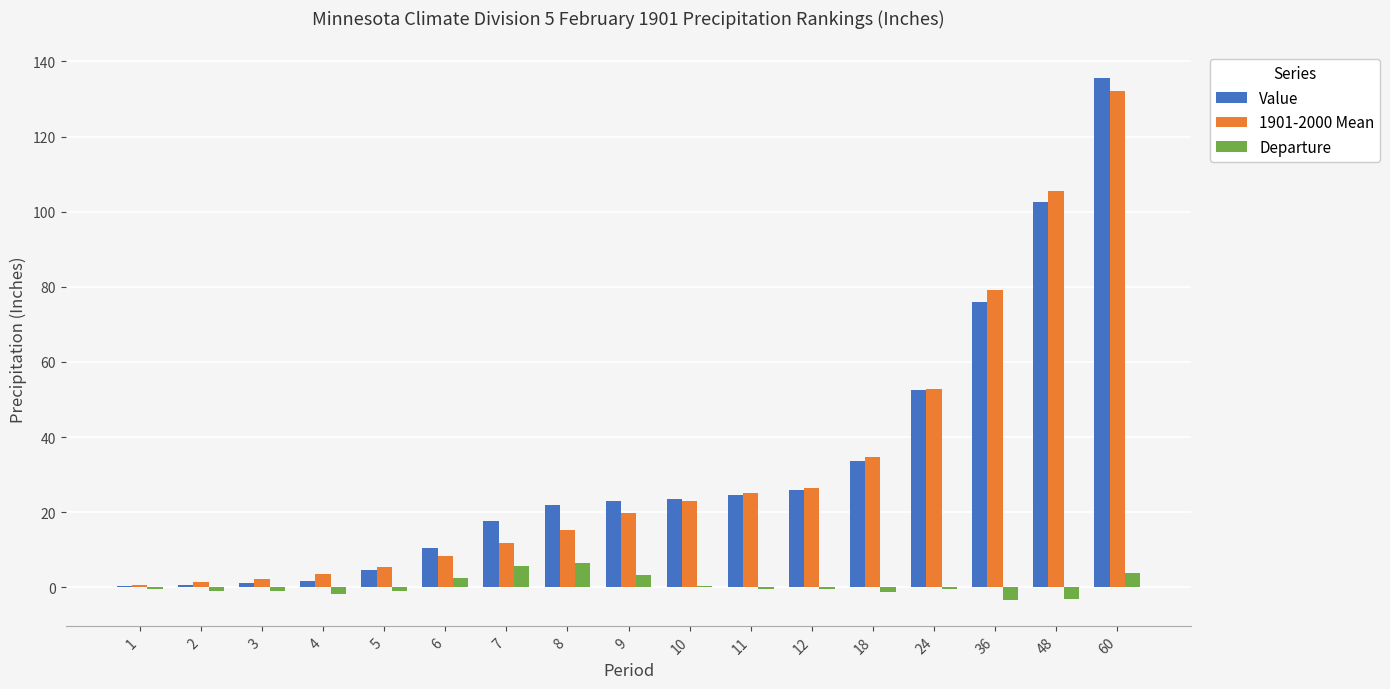

Which series has the widest spread of values?

Value